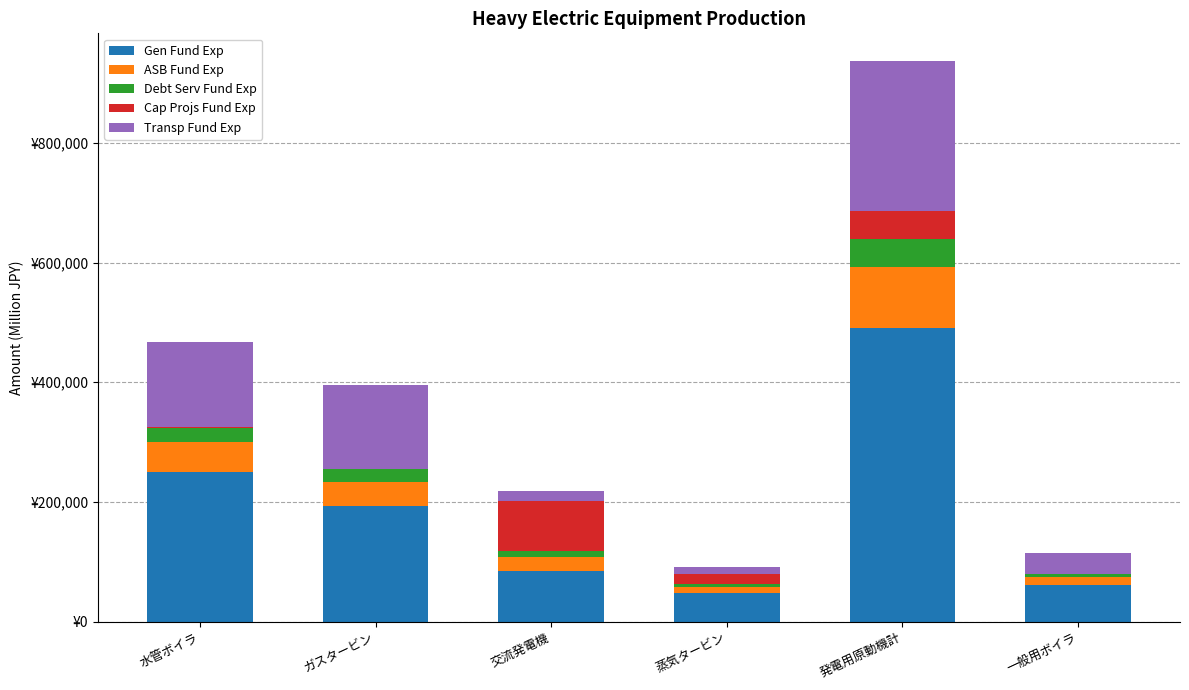

What are all the series names shown in the legend?

Gen Fund Exp, ASB Fund Exp, Debt Serv Fund Exp, Cap Projs Fund Exp, Transp Fund Exp